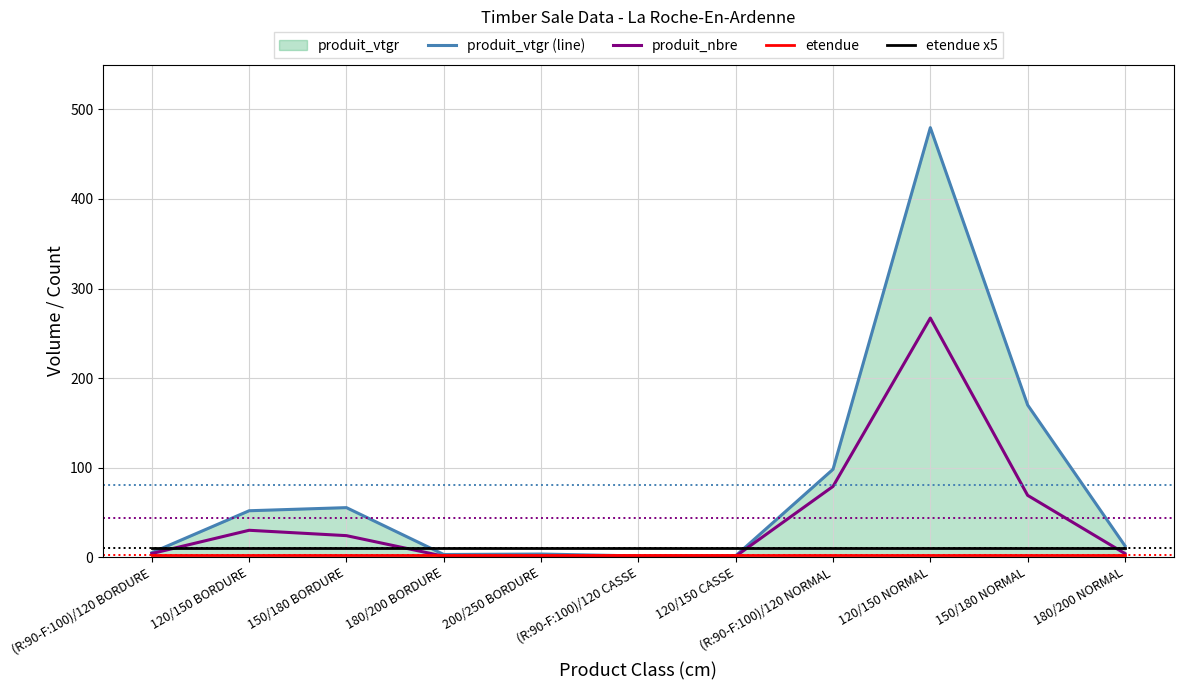

What is the value of the produit_vtgr (line) point at the 8th from the left?

98.1